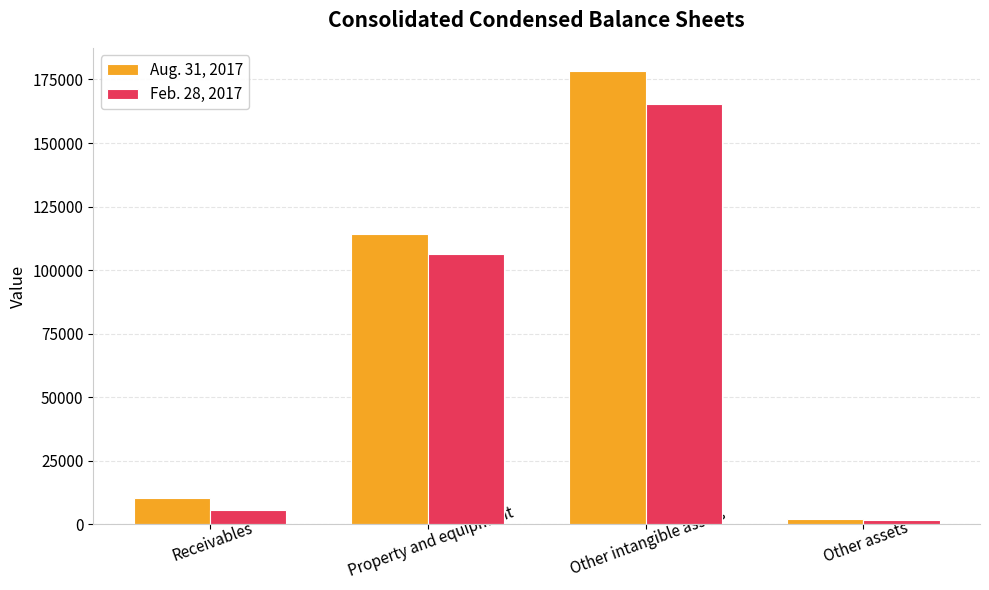

What is the lowest value of the Aug. 31, 2017 series?

1976